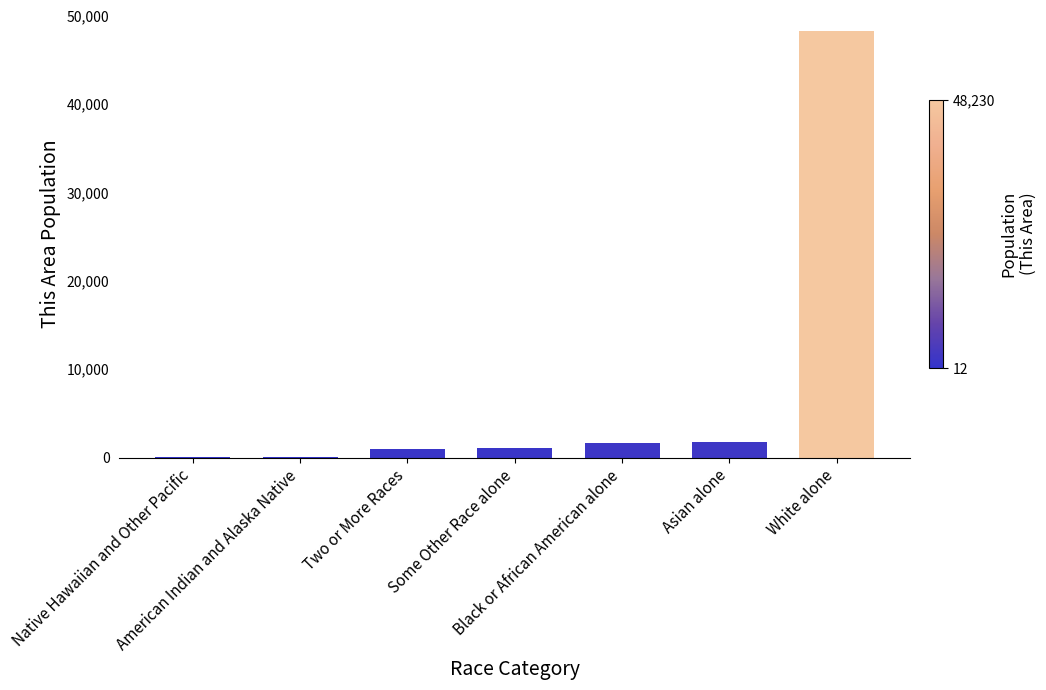

Which label corresponds to the largest value in the chart?

White alone